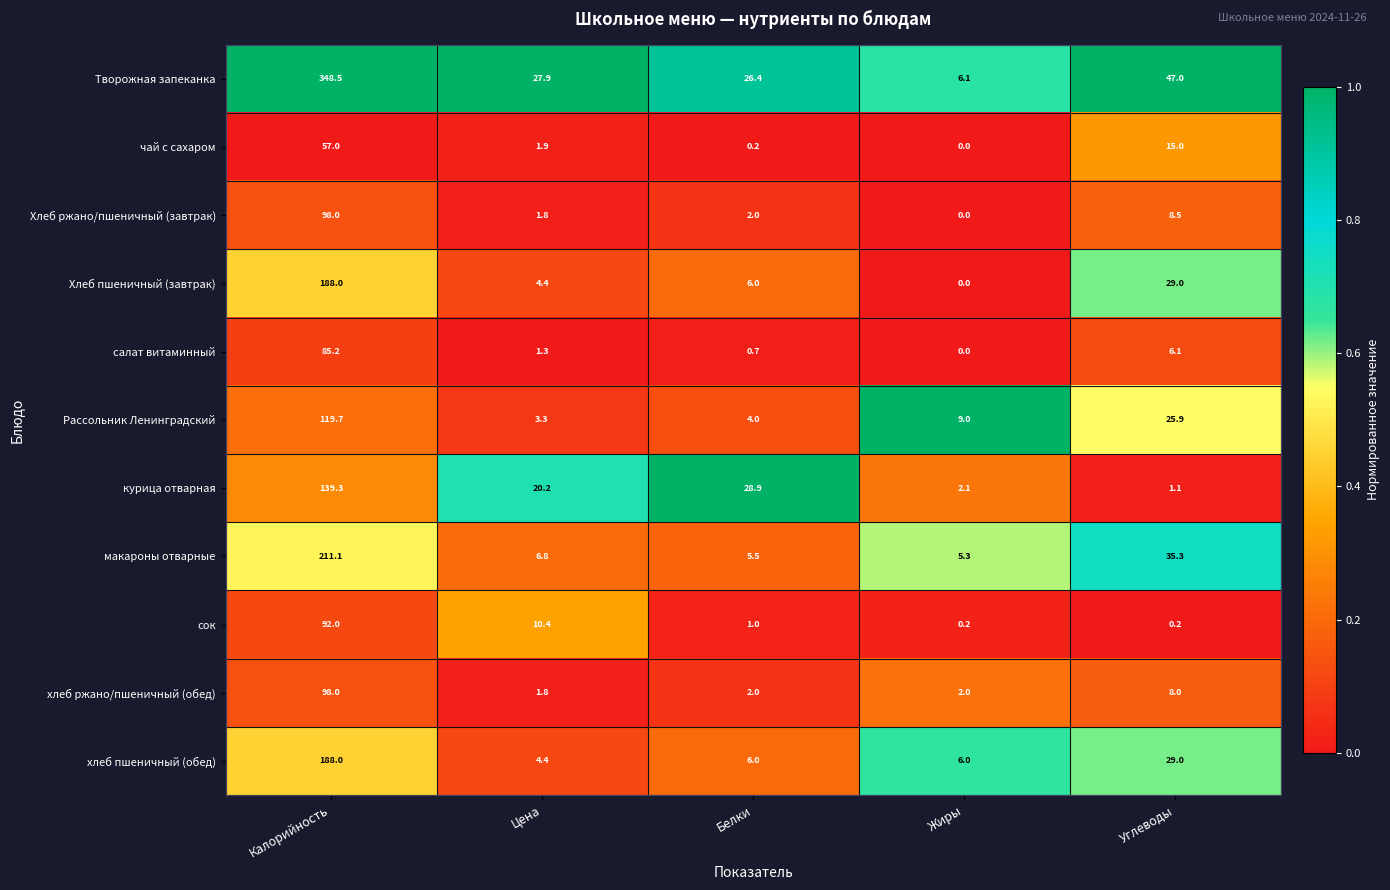

Which series has the largest total across all categories?

Творожная запеканка